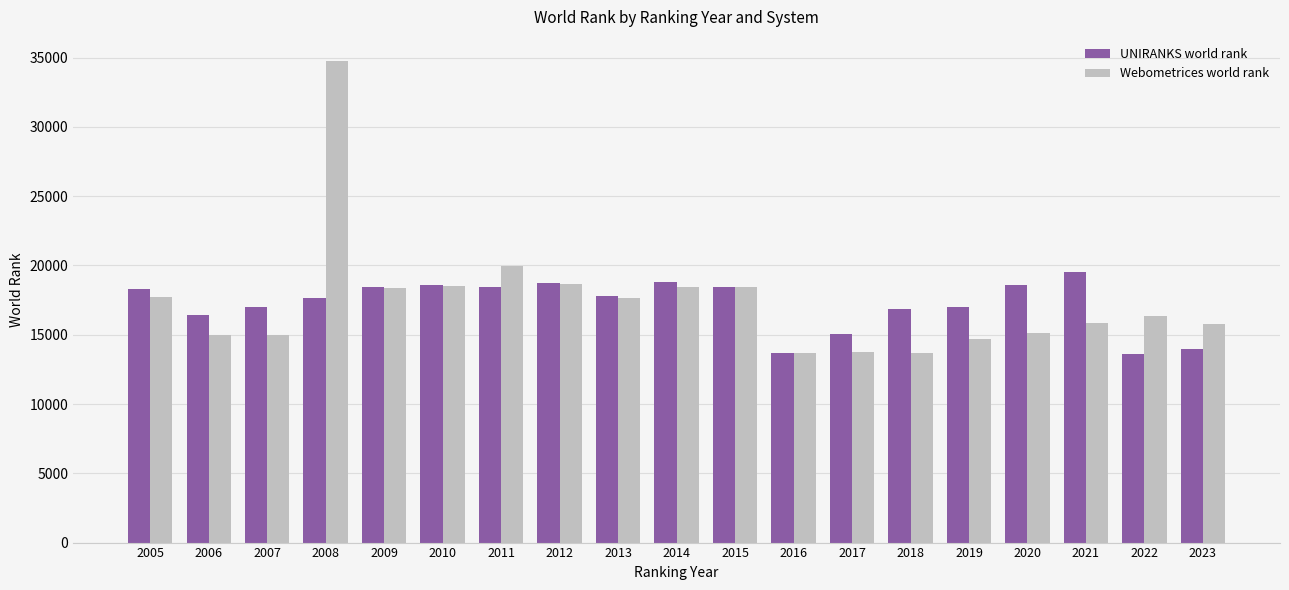

What is the spread (max minus min) of values at 2020?

3490